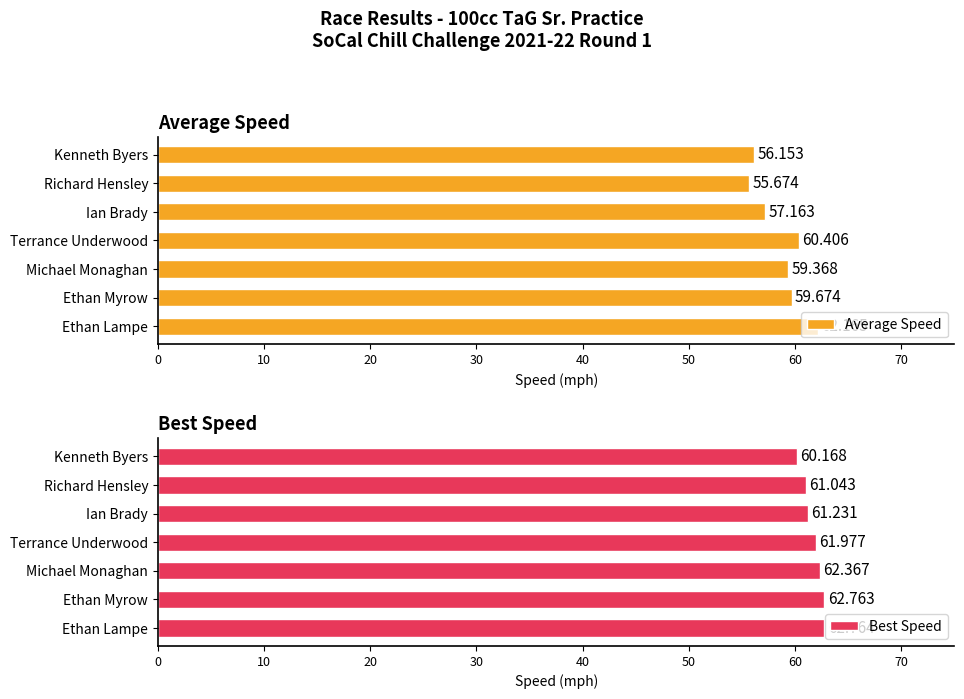

Count the number of data series in this chart.

2